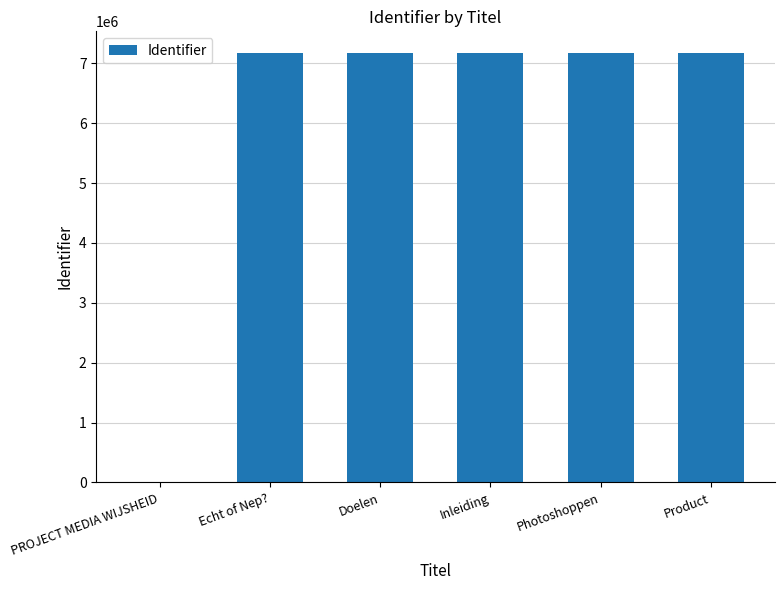

Between PROJECT MEDIA WIJSHEID and Echt of Nep?, which is larger?

Echt of Nep?